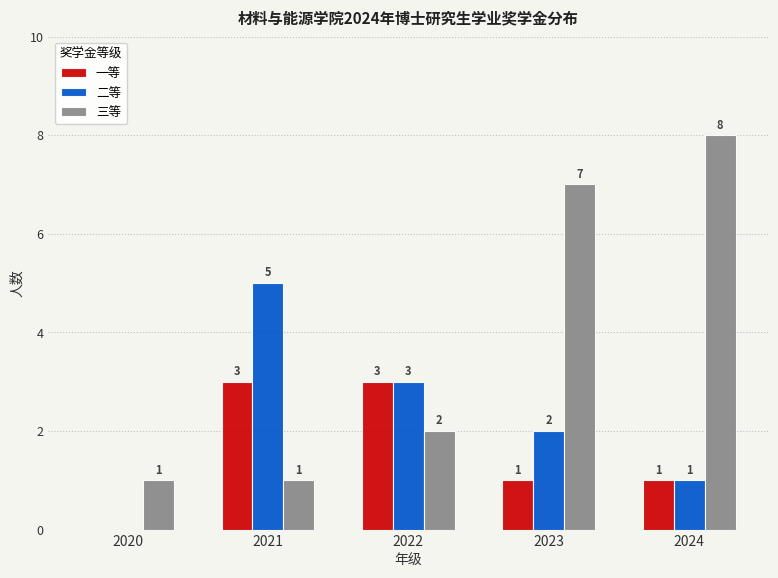

Is the value of 二等 at 2021 greater than the value of 三等 at 2021?

Yes